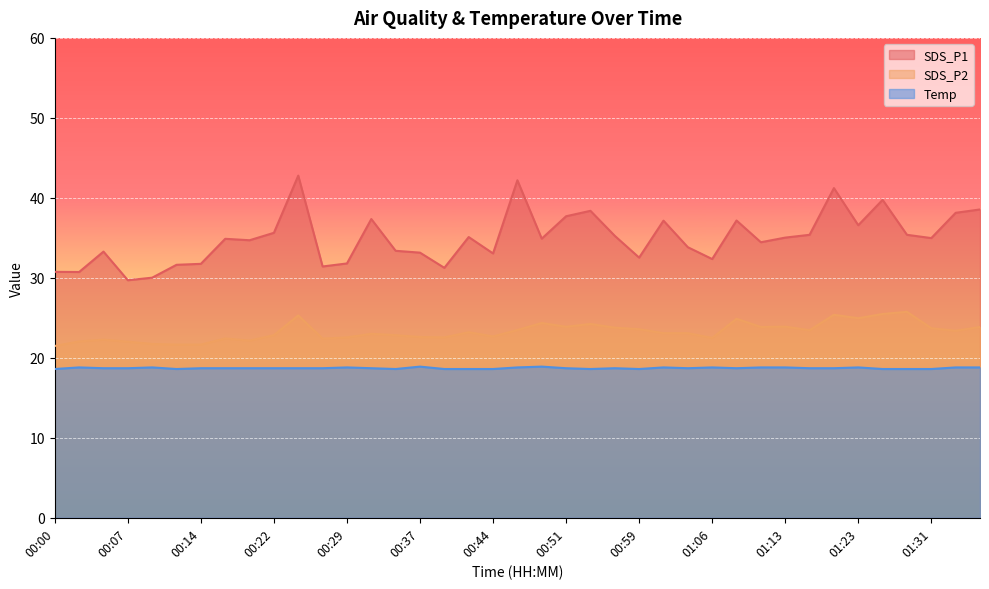

Reading left to right, list all the values displayed in this chart.

SDS_P1: 30.8	30.7	33.3	29.7	30.0	31.6	31.8	34.9	34.7	35.6	42.8	31.4	31.8	37.4	33.4	33.1	31.2	35.1	33.0	42.2	34.9	37.7	38.4	35.2	32.5	37.1	33.8	32.4	37.2	34.5	35.0	35.4	41.2	36.6	39.8	35.4	35.0	38.1	38.5
SDS_P2: 21.5	22.1	22.3	22.0	21.7	21.6	21.6	22.4	22.1	22.8	25.3	22.4	22.6	23.0	22.8	22.6	22.6	23.2	22.7	23.5	24.4	23.9	24.2	23.8	23.6	23.1	23.1	22.5	24.9	23.9	23.9	23.4	25.4	24.9	25.5	25.8	23.7	23.4	23.9
Temp: 18.6	18.8	18.7	18.7	18.8	18.6	18.7	18.7	18.7	18.7	18.7	18.7	18.8	18.7	18.6	18.9	18.6	18.6	18.6	18.8	18.9	18.7	18.6	18.7	18.6	18.8	18.7	18.8	18.7	18.8	18.8	18.7	18.7	18.8	18.6	18.6	18.6	18.8	18.8